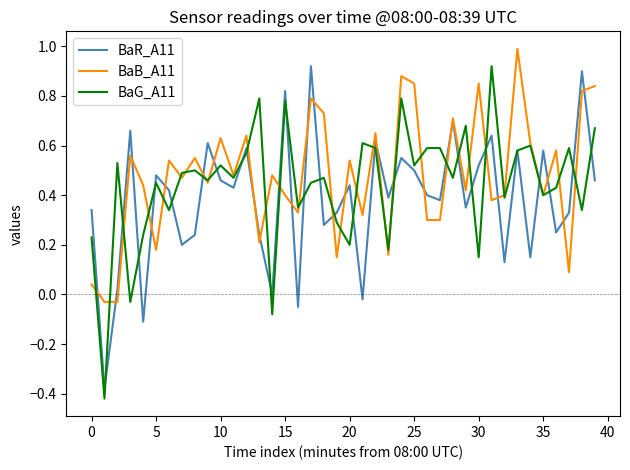

What is the maximum value shown in the chart?

1.0